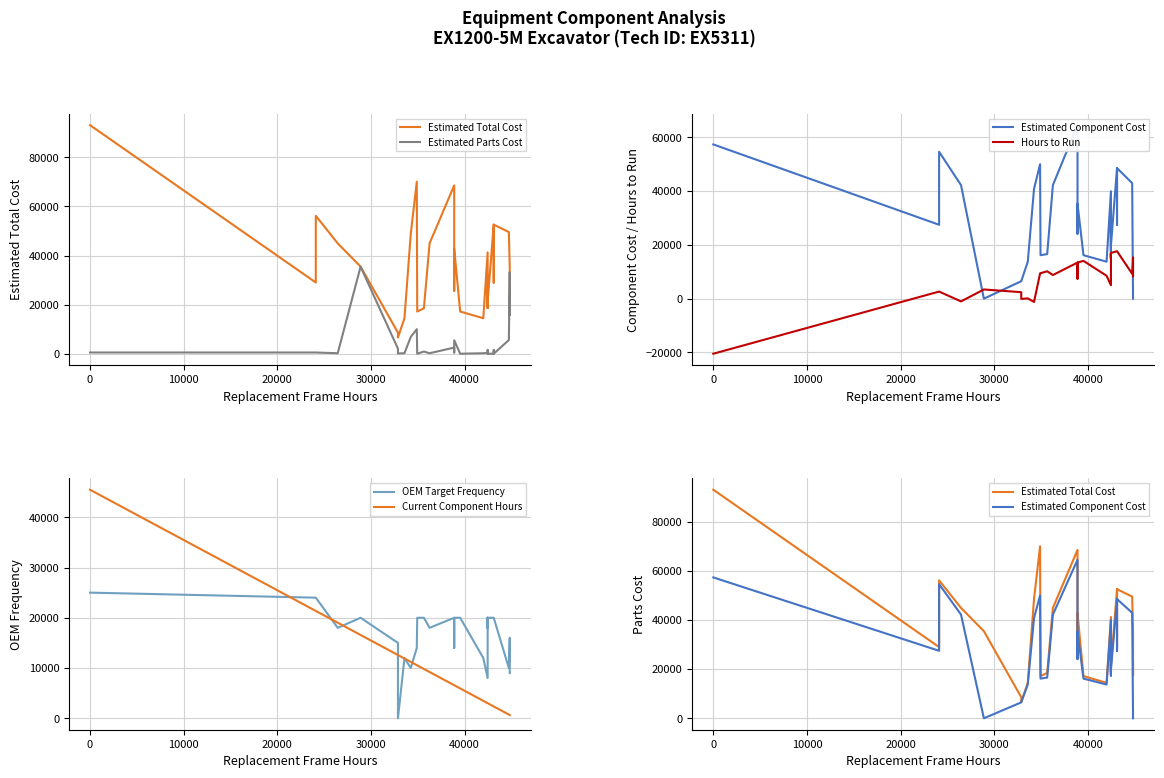

What is the greatest value displayed?

93087.0